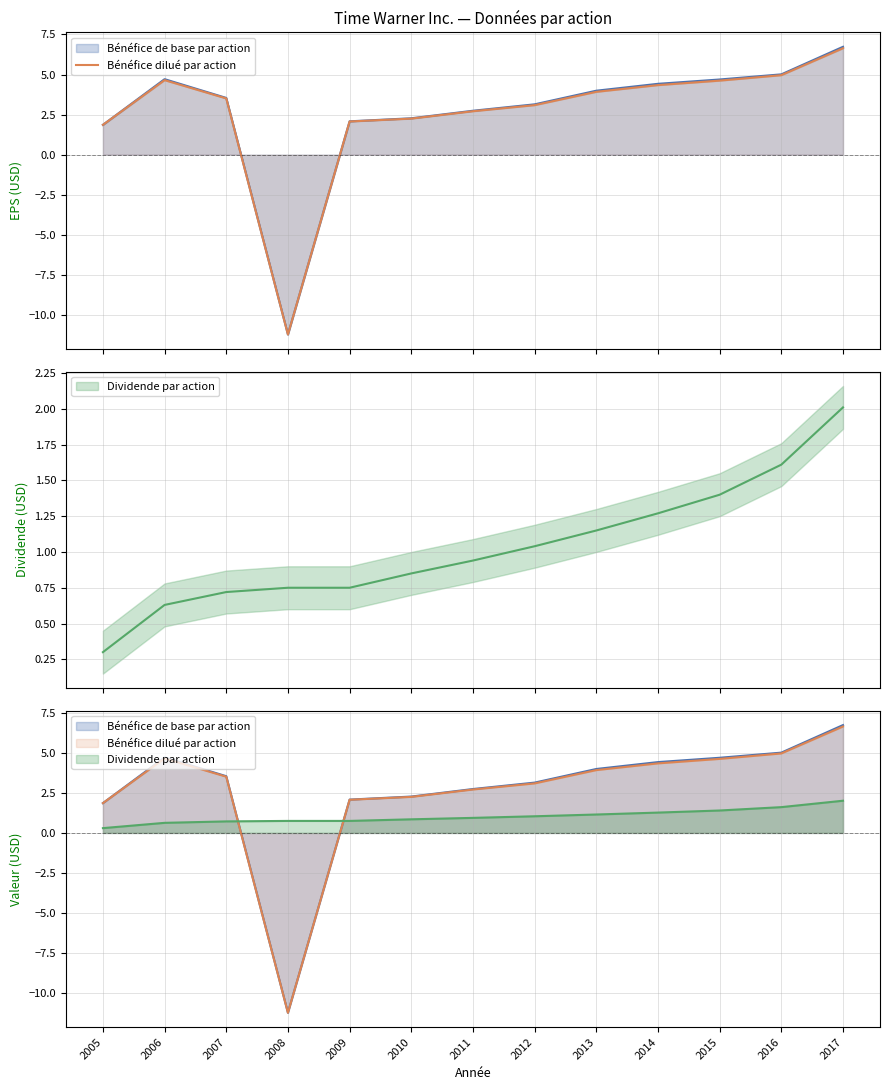

List the labels in order of value, smallest first.

2008, 2005, 2009, 2010, 2011, 2012, 2007, 2013, 2014, 2015, 2006, 2016, 2017